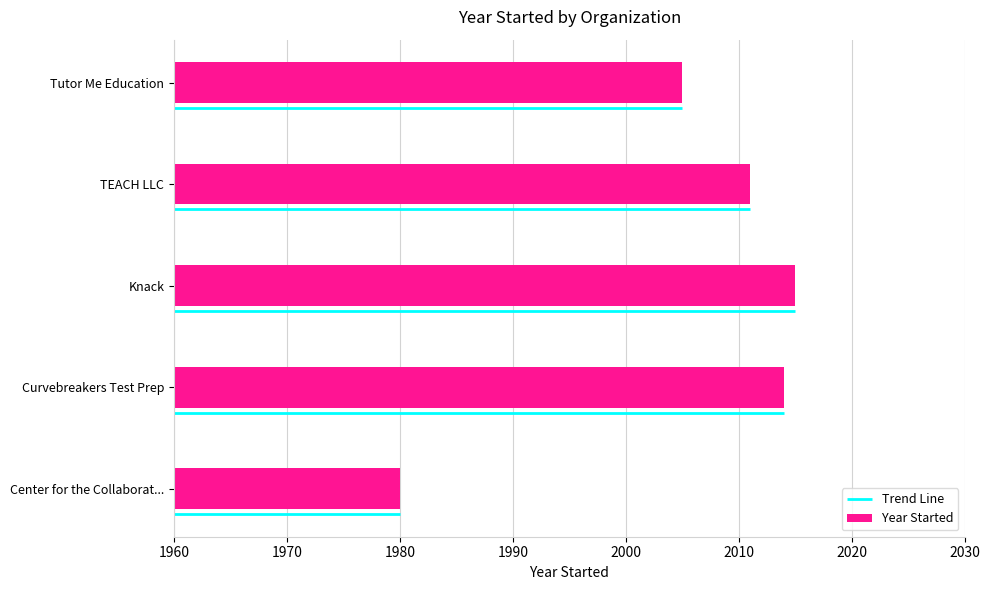

Rank the categories by value from lowest to highest.

Center for the Collaborat..., Tutor Me Education, TEACH LLC, Curvebreakers Test Prep, Knack